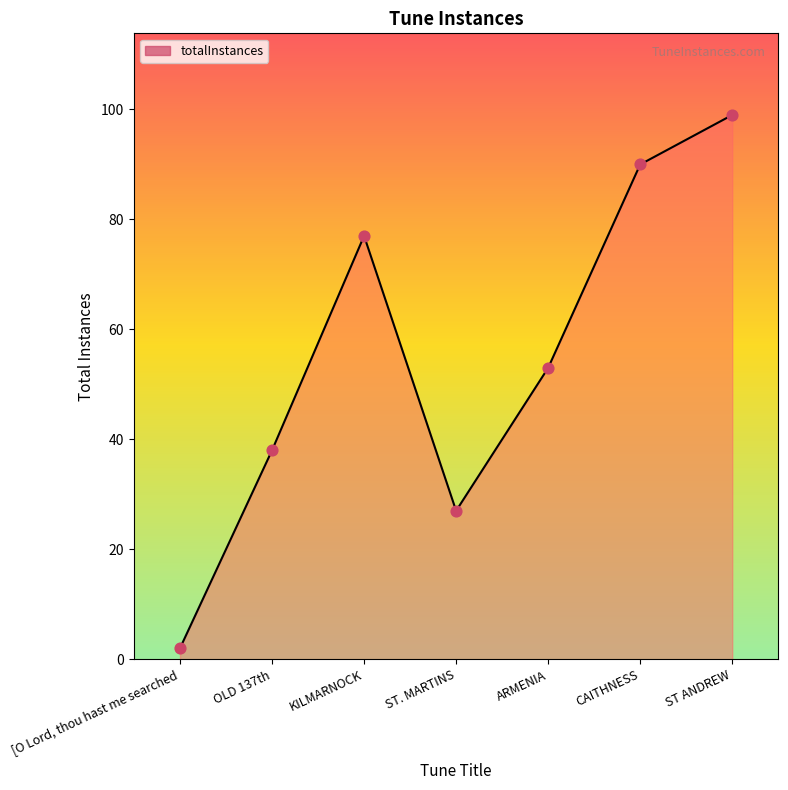

Between ST. MARTINS and OLD 137th, which is larger?

OLD 137th